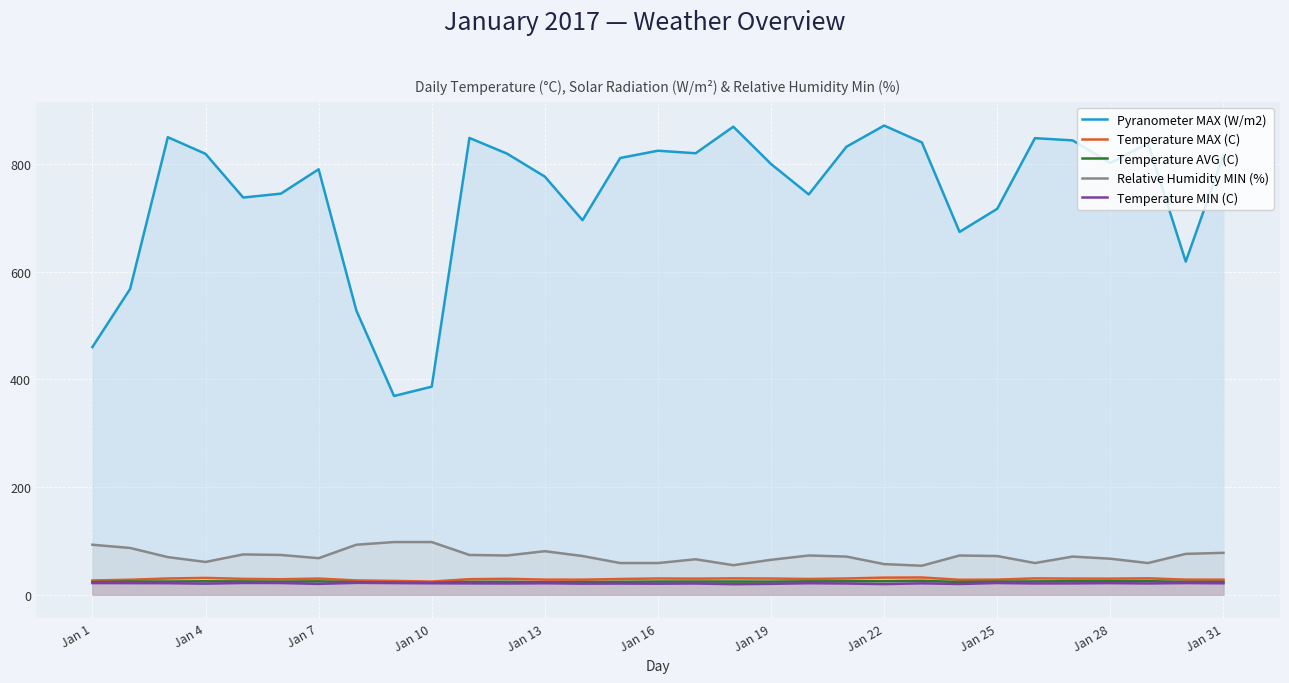

Reading right to left, extract all data points from this chart.

Pyranometer MAX (W/m2): 816.9	618.9	838.7	802.1	844.1	848.2	717.0	674.1	840.4	871.6	832.3	743.7	800.2	869.5	820.2	824.9	811.4	695.8	776.8	819.4	848.6	386.6	369.3	528.2	790.4	745.2	737.9	819.1	850.0	568.2	460.2
Temperature MAX (C): 28.1	28.2	30.6	30.0	30.1	30.5	28.2	27.9	32.2	31.9	30.3	29.4	30.2	30.5	30.0	30.3	29.4	28.1	28.2	29.7	29.0	24.6	25.8	26.7	30.1	28.9	29.6	31.4	30.3	28.0	26.6
Temperature AVG (C): 24.0	24.0	25.4	25.2	25.3	24.9	24.5	23.8	26.0	25.3	25.1	25.0	24.5	24.6	24.6	24.6	24.1	23.6	23.3	24.2	24.0	22.4	22.8	23.5	25.0	24.5	24.9	25.1	24.7	24.7	23.7
Relative Humidity MIN (%): 78.0	76.0	59.0	67.0	71.0	59.0	72.0	73.0	54.0	57.0	71.0	73.0	65.0	55.0	66.0	59.0	59.0	72.0	81.0	73.0	74.0	98.0	98.0	93.0	68.0	74.0	75.0	61.0	70.0	87.0	93.0
Temperature MIN (C): 21.4	21.8	21.1	21.7	21.2	21.1	21.9	20.1	21.3	19.9	21.0	21.5	20.4	19.7	21.0	20.6	20.9	20.7	21.4	21.0	21.2	21.4	21.8	22.2	20.3	21.9	22.0	20.7	21.6	21.7	21.8